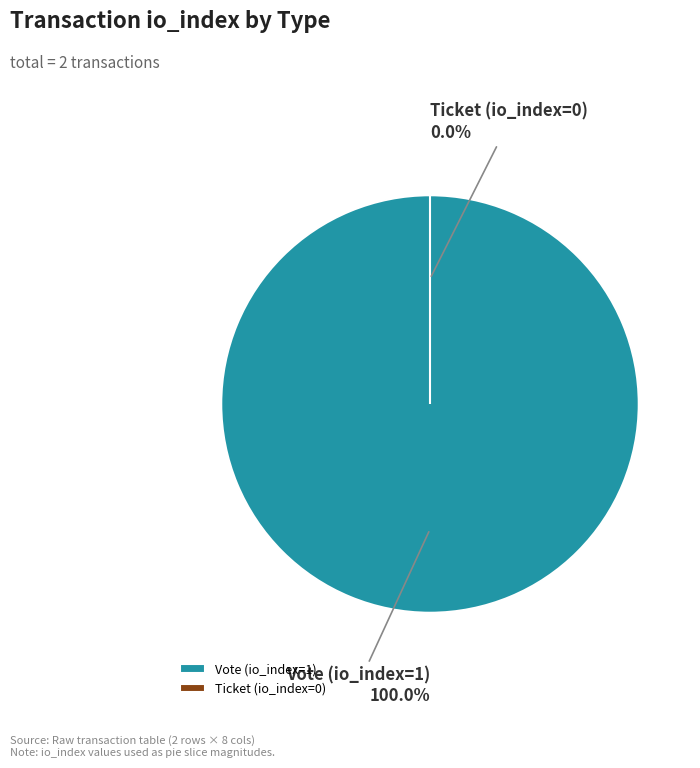

Which category accounts for the majority?

Vote (io_index=1)